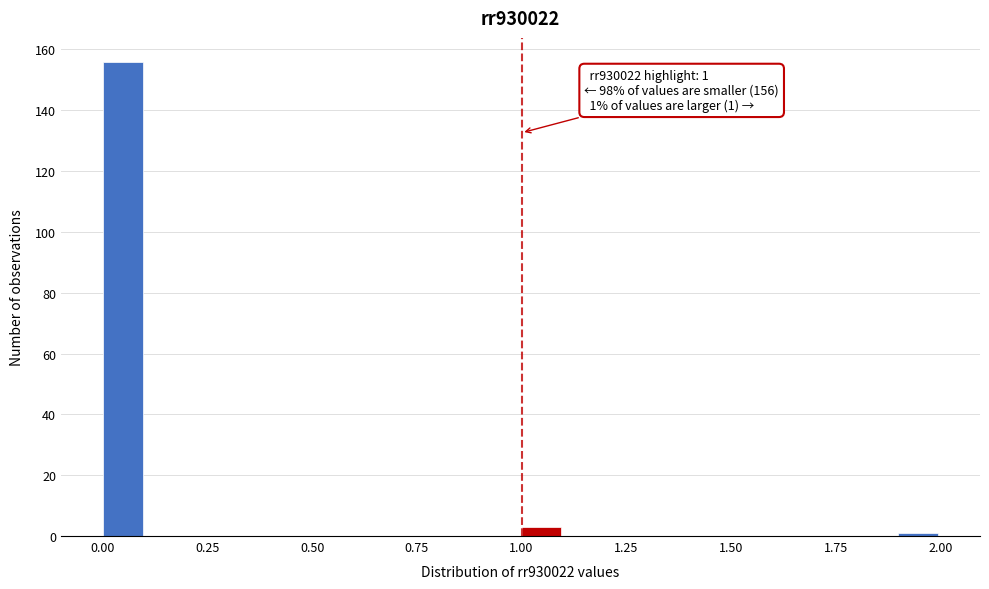

Read against the x-axis, roughly where is the centre of the tallest bar?

0.05